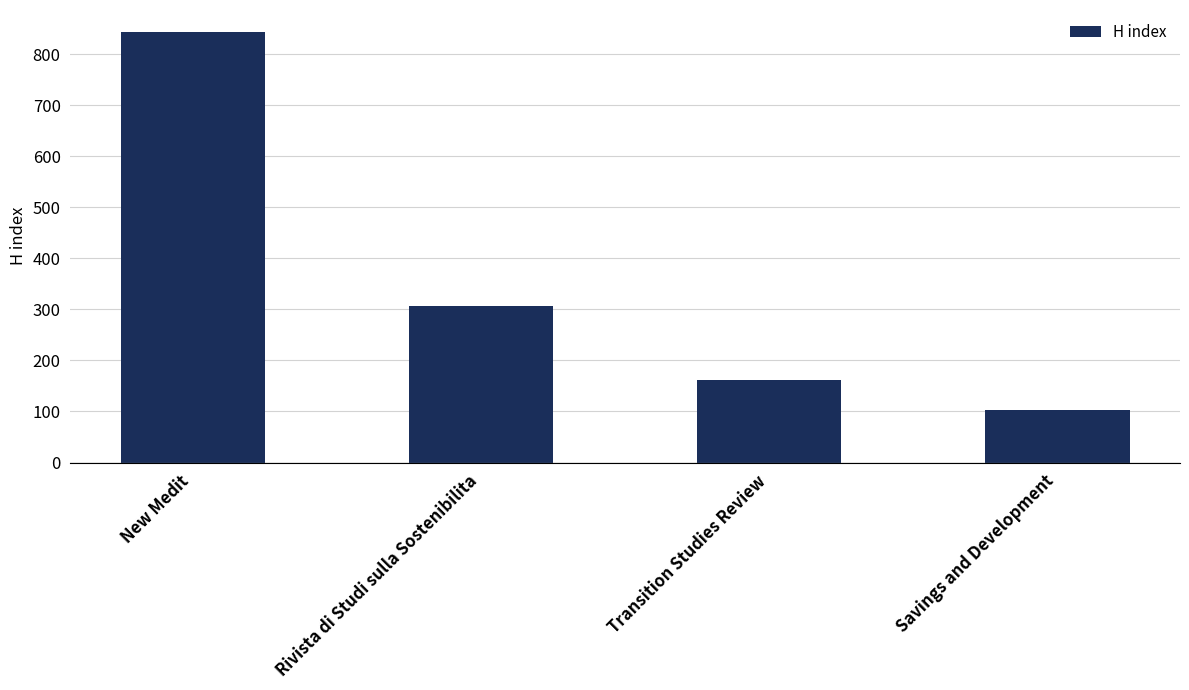

Reading left to right, what are all the values shown in this chart?

New Medit=844	Rivista di Studi sulla Sostenibilita=306	Transition Studies Review=162	Savings and Development=102